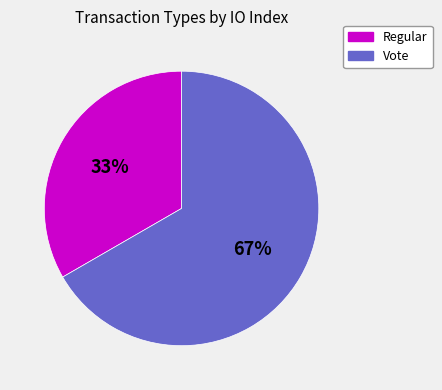

What is the ratio of the value at Vote to the value at Regular?

2.0